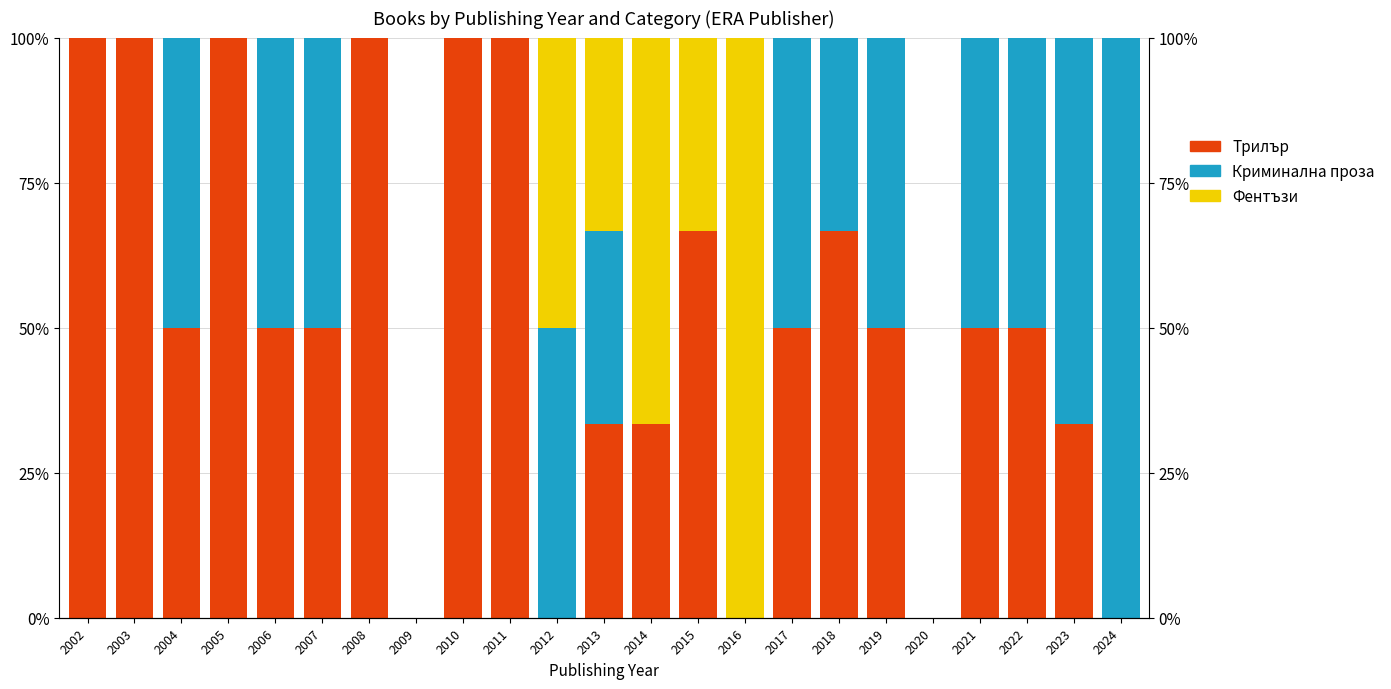

What are all the series names shown in the legend?

Трилър, Криминална проза, Фентъзи